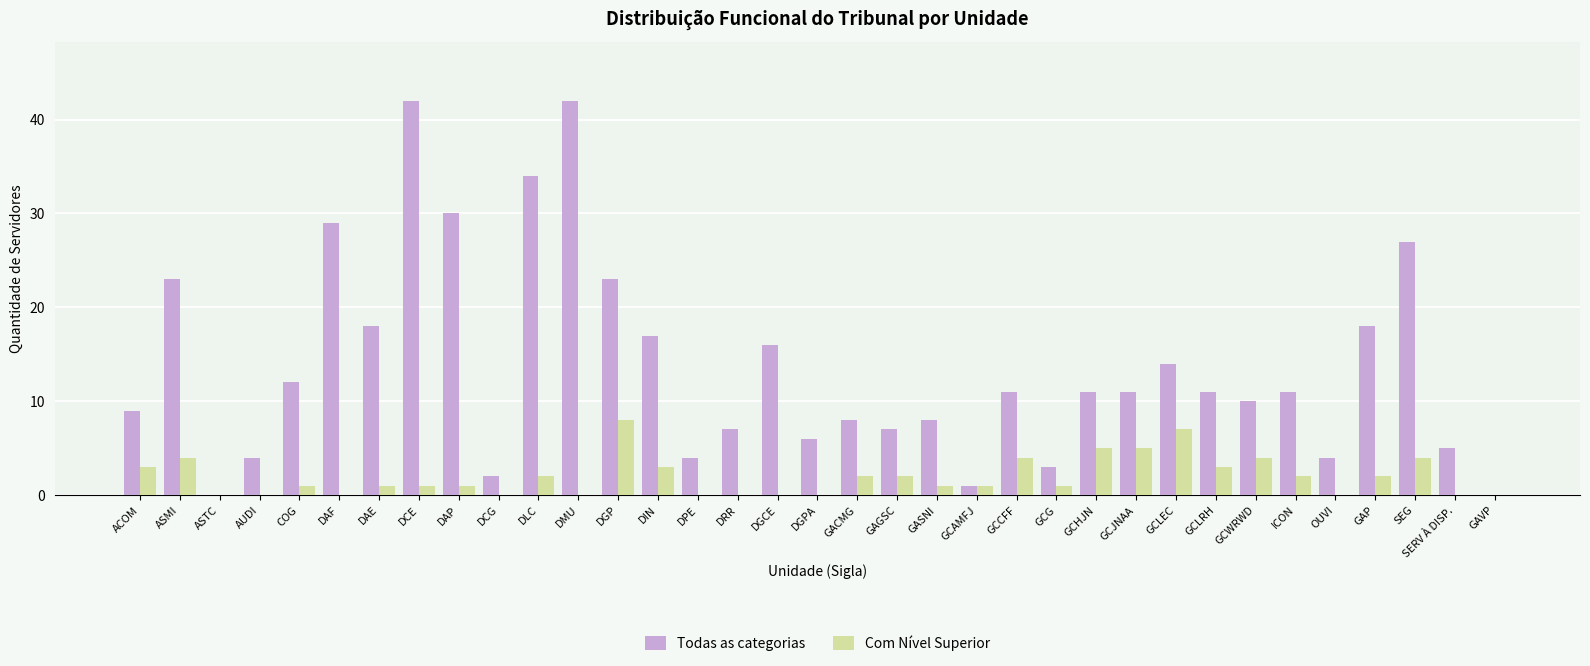

What is the sum of all Todas as categorias values?

478